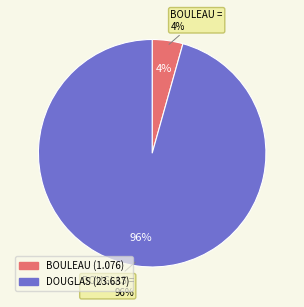

True or false: DOUGLAS accounts for 99% of the total.

False